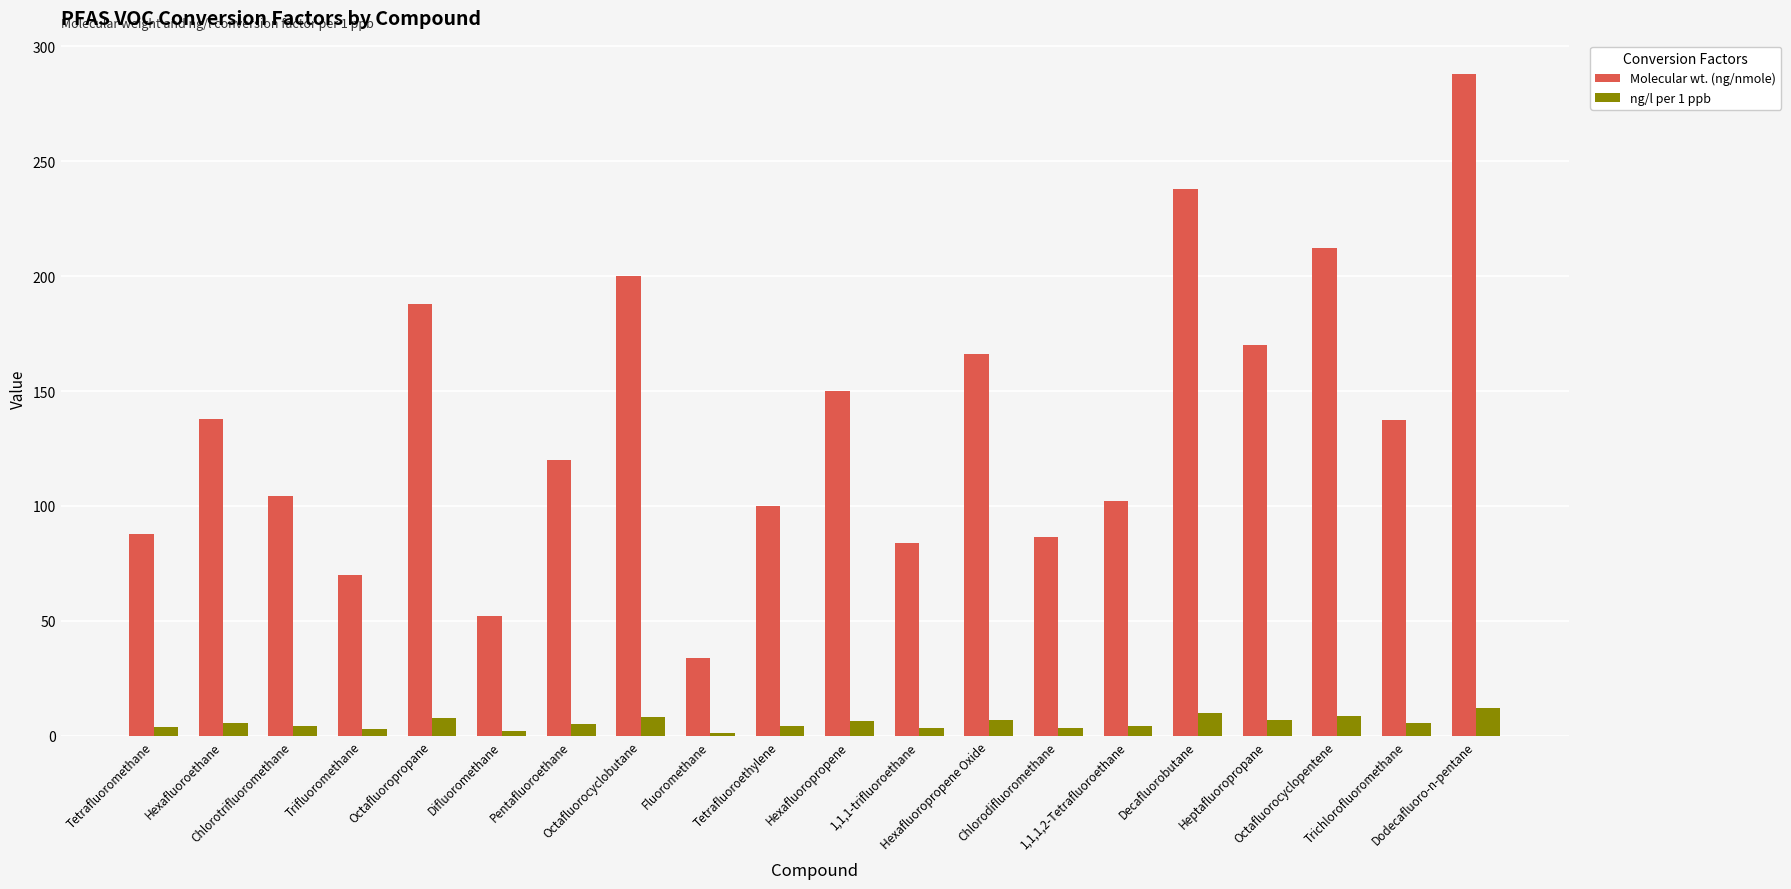

What is the difference between the Molecular wt. (ng/nmole) values at Heptafluoropropane and Tetrafluoroethylene?

70.0